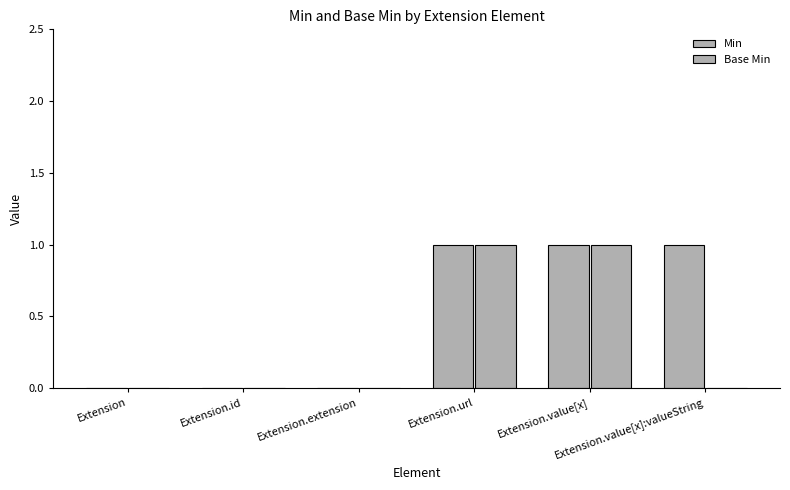

At which category does the chart reach its minimum across all series?

Extension